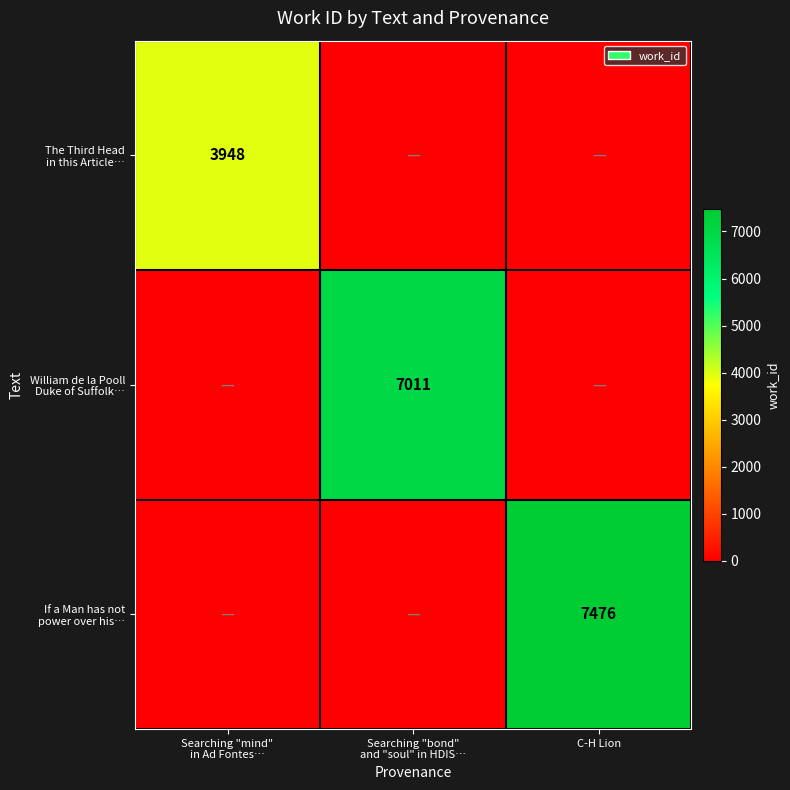

Which series has the largest range (max minus min)?

If a Man has not power over his…